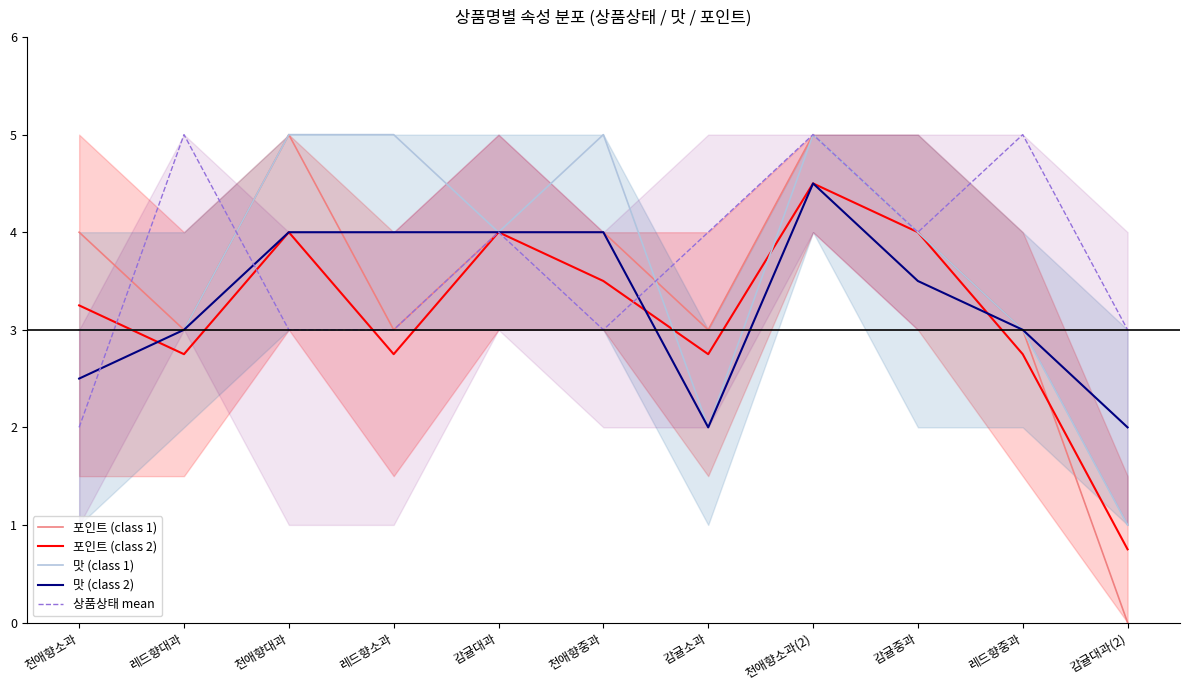

Where is the first local minimum for 상품상태 mean?

천애향중과